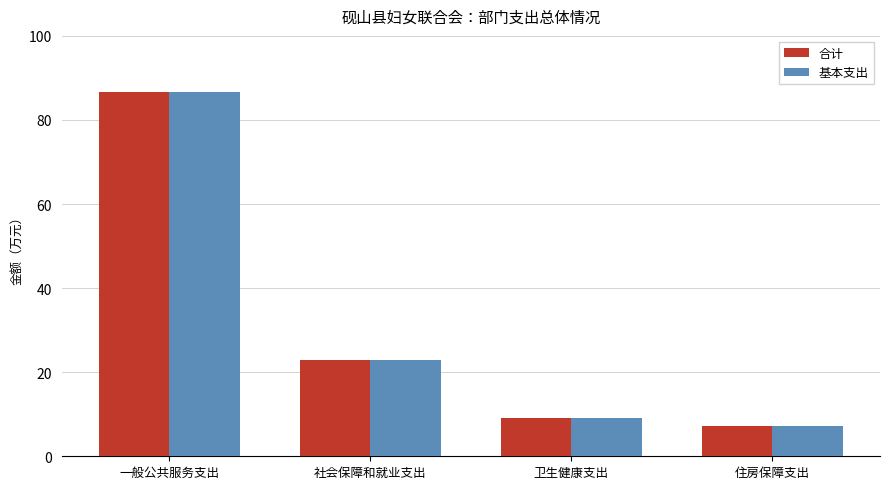

What is the sum of the 基本支出 values at 社会保障和就业支出 and 卫生健康支出?

32.1